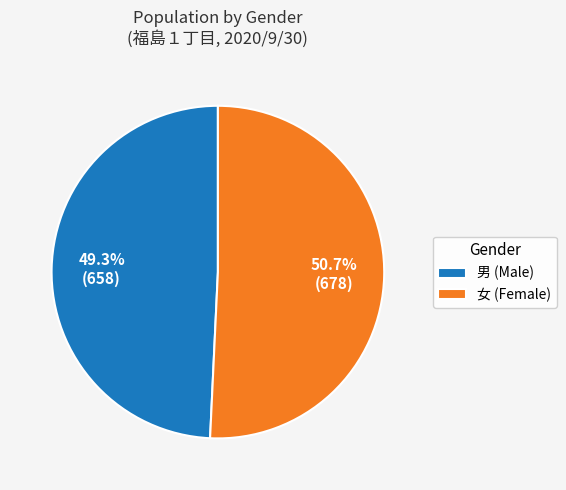

Rank the categories by value from highest to lowest.

女 (Female), 男 (Male)